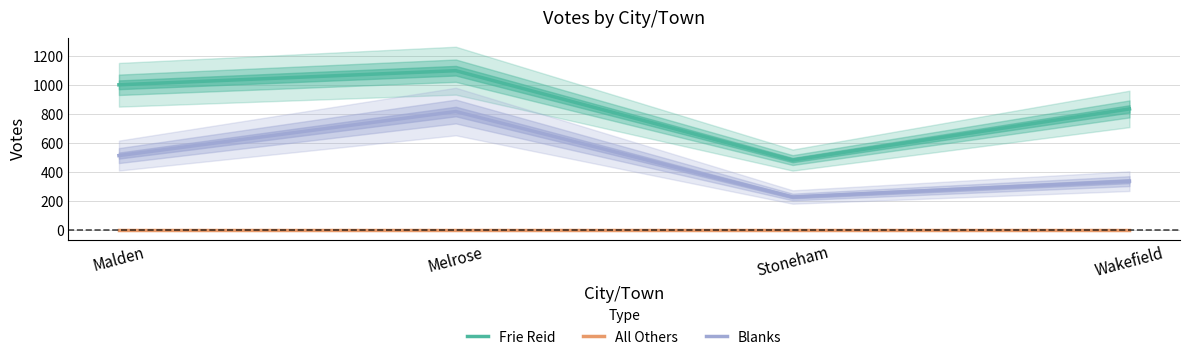

True or false: Frie Reid and All Others cross at least once.

False